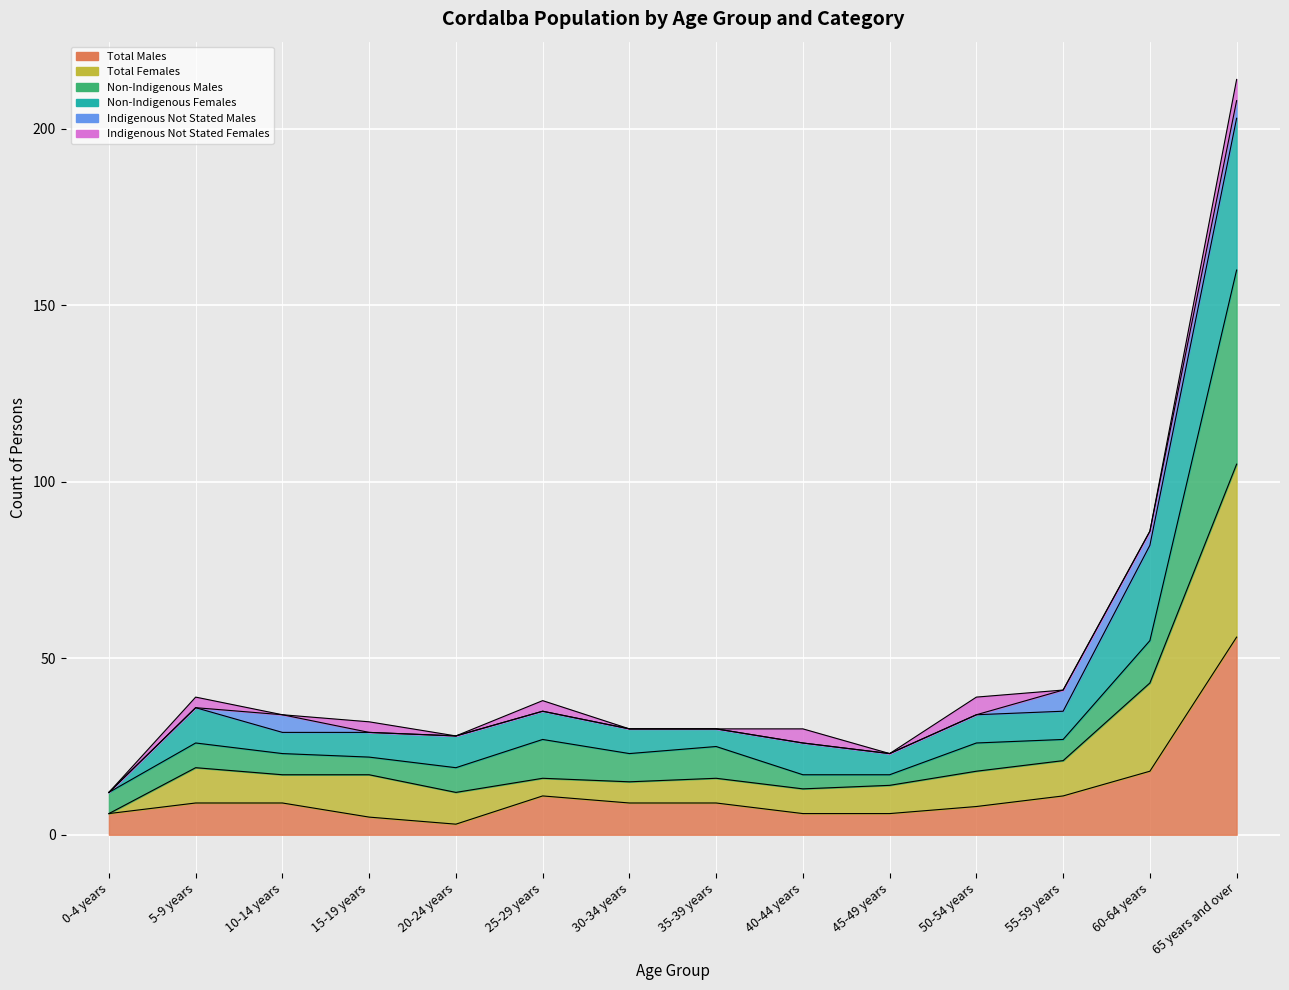

Where does the Non-Indigenous Males series first go above 25?

5-9 years